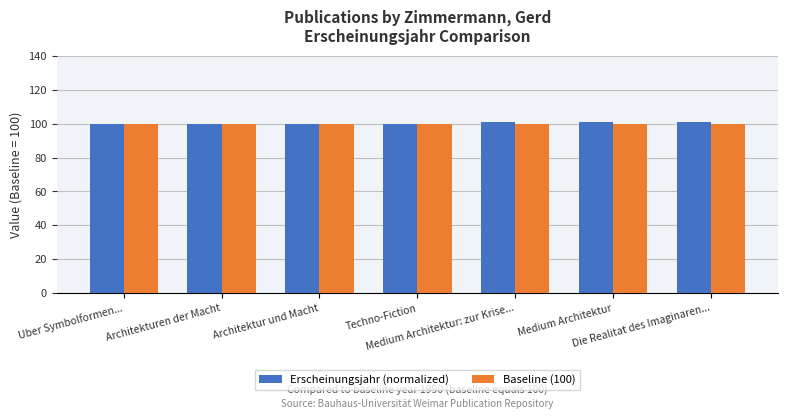

What is the label of the 7th bar from the left?

Die Realitat des Imaginaren...